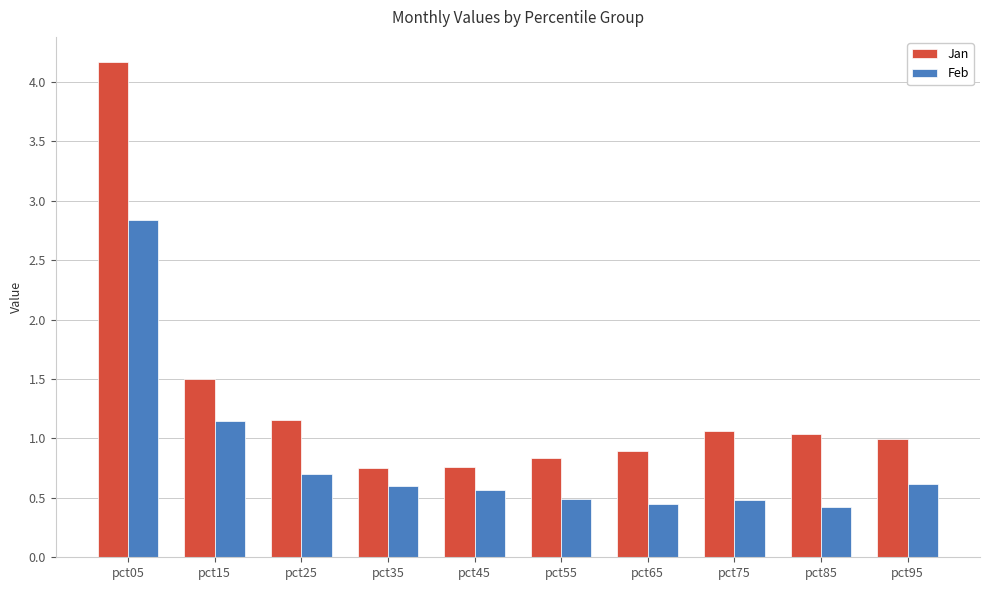

What are all the series names shown in the legend?

Jan, Feb